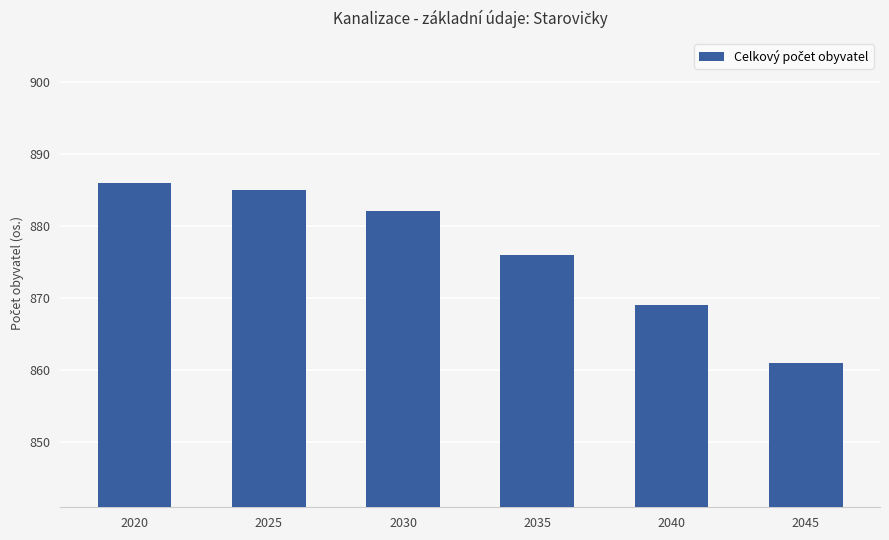

Which has a higher value, 2045 or 2025?

2025